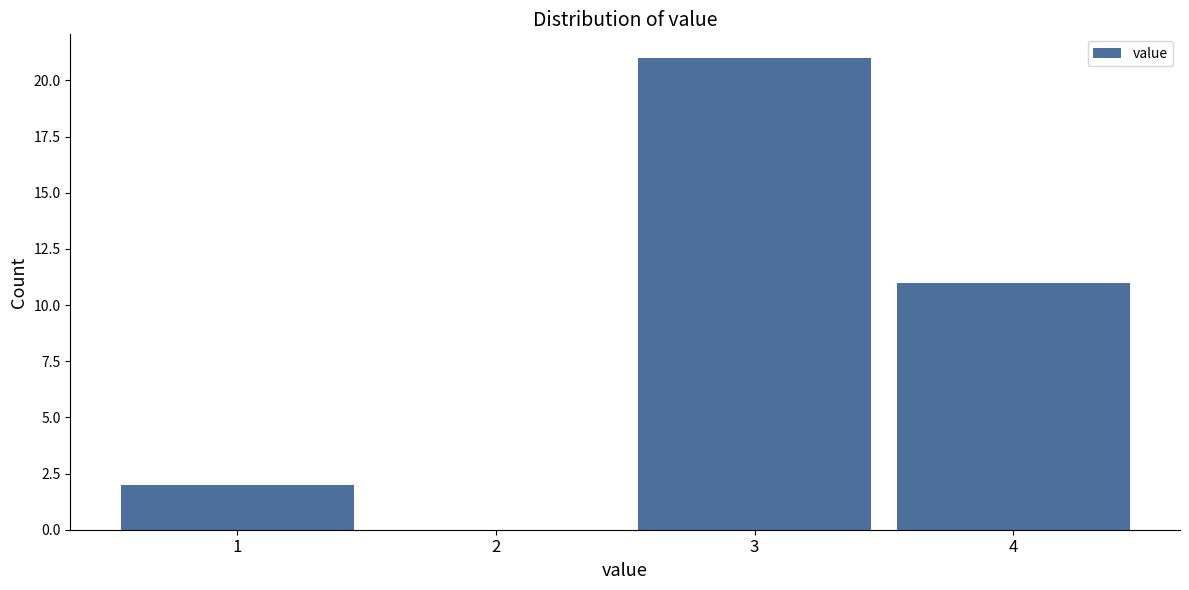

Reading left to right, extract all data points from this chart.

1=2	2=0	3=21	4=11